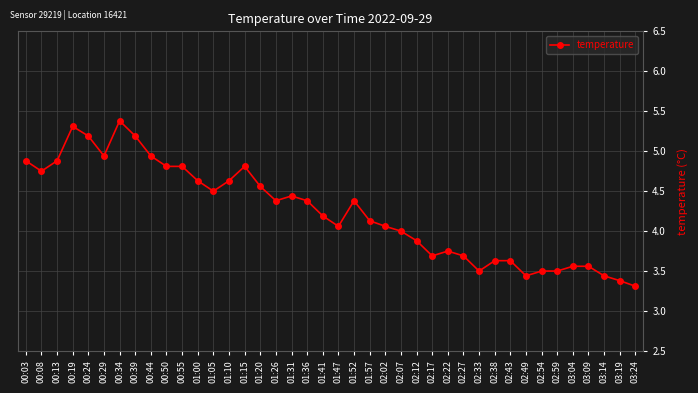

What is the label of the 39th point from the left?

03:19